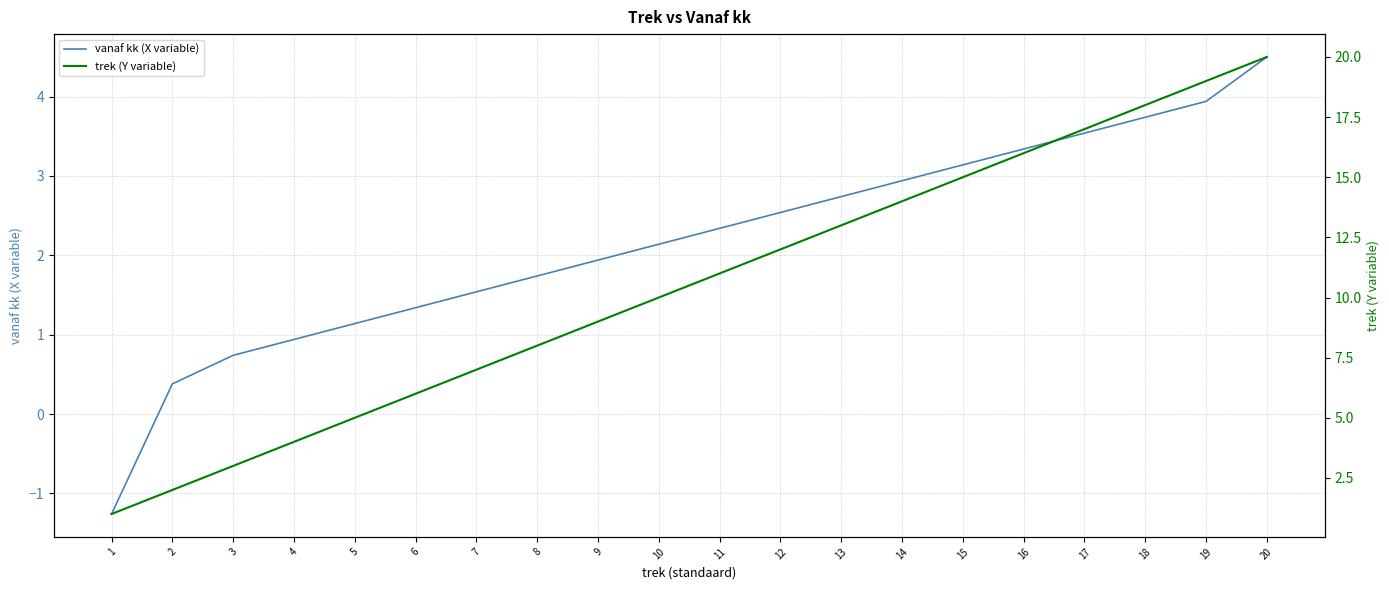

Reading left to right, transcribe all the data shown in this chart.

vanaf kk (X variable): 1=-1.3	2=0.4	3=0.7	4=0.9	5=1.1	6=1.3	7=1.5	8=1.7	9=1.9	10=2.1	11=2.3	12=2.5	13=2.7	14=2.9	15=3.1	16=3.3	17=3.5	18=3.7	19=3.9	20=4.5
trek (Y variable): 1=1.0	2=2.0	3=3.0	4=4.0	5=5.0	6=6.0	7=7.0	8=8.0	9=9.0	10=10.0	11=11.0	12=12.0	13=13.0	14=14.0	15=15.0	16=16.0	17=17.0	18=18.0	19=19.0	20=20.0